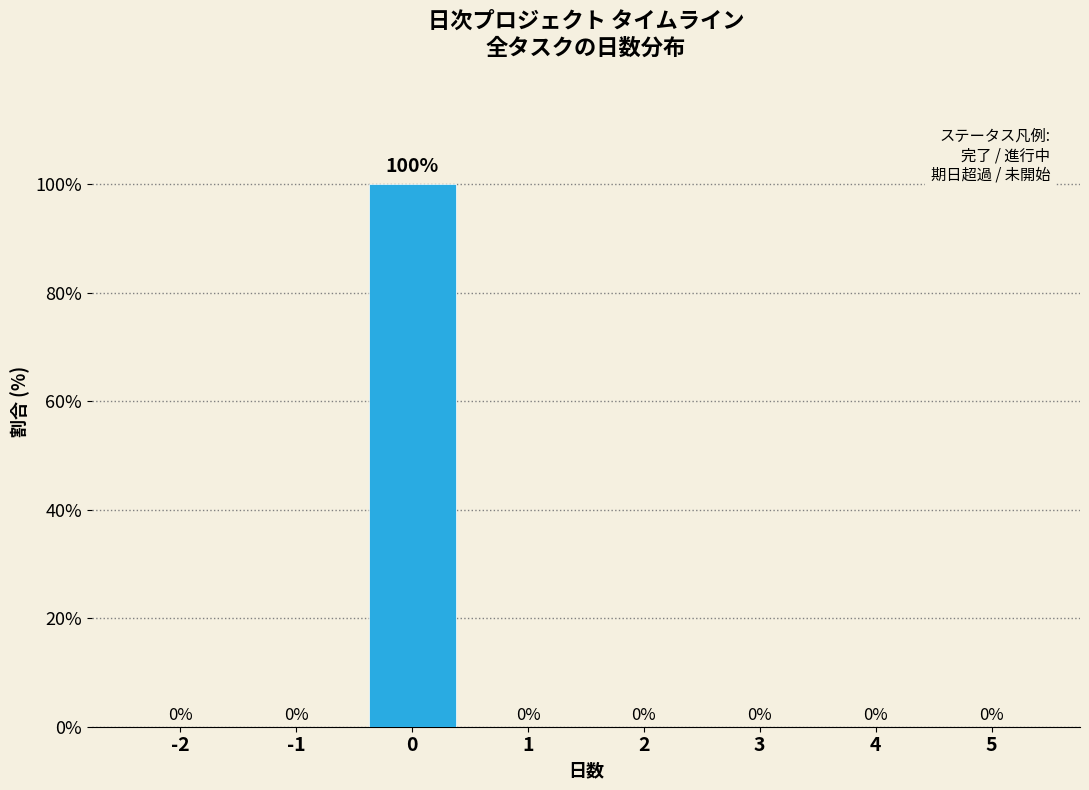

Reading left to right, transcribe all the data shown in this chart.

-2=0	-1=0	0=100	1=0	2=0	3=0	4=0	5=0